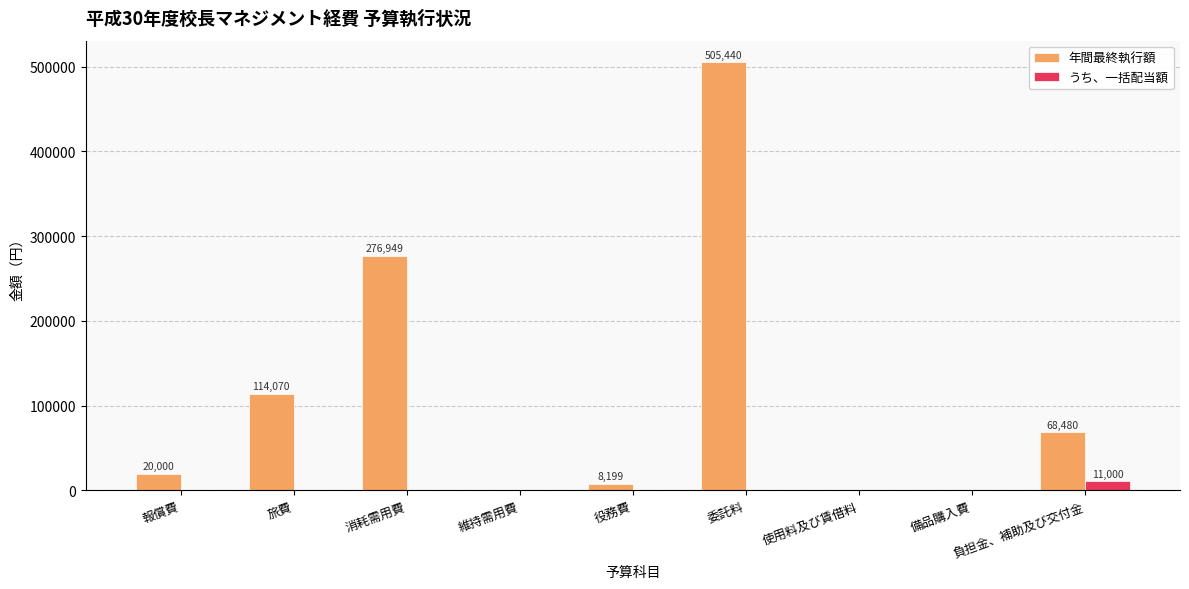

At which category does the chart reach its peak across all series?

委託料